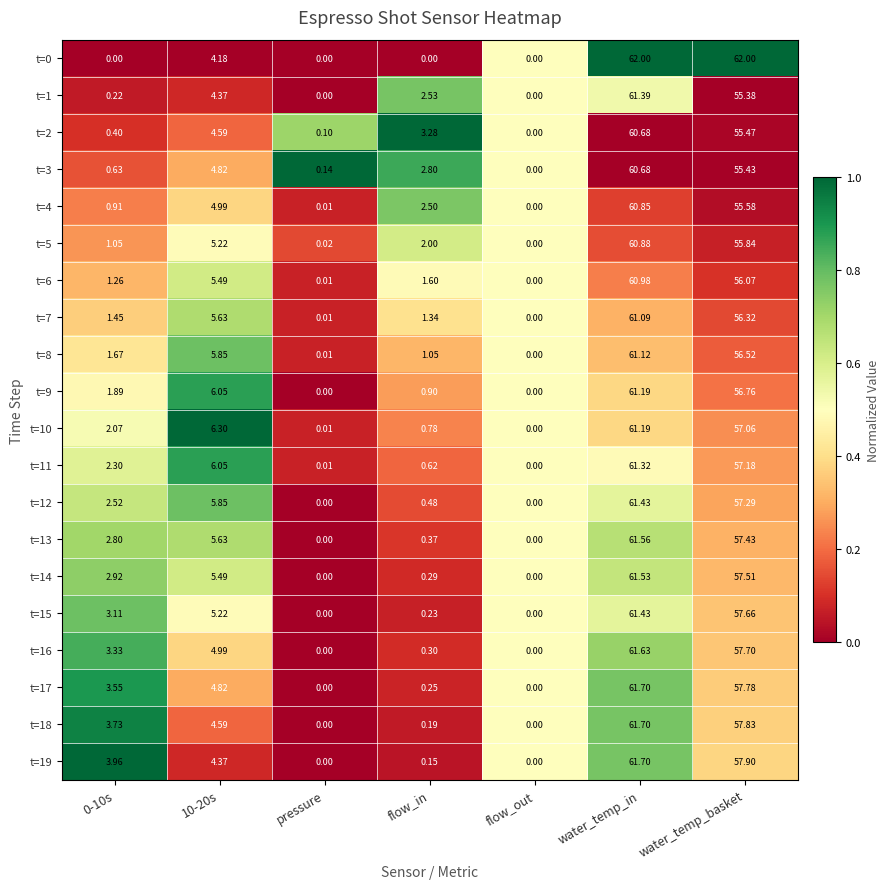

Count the number of categories in the chart.

7